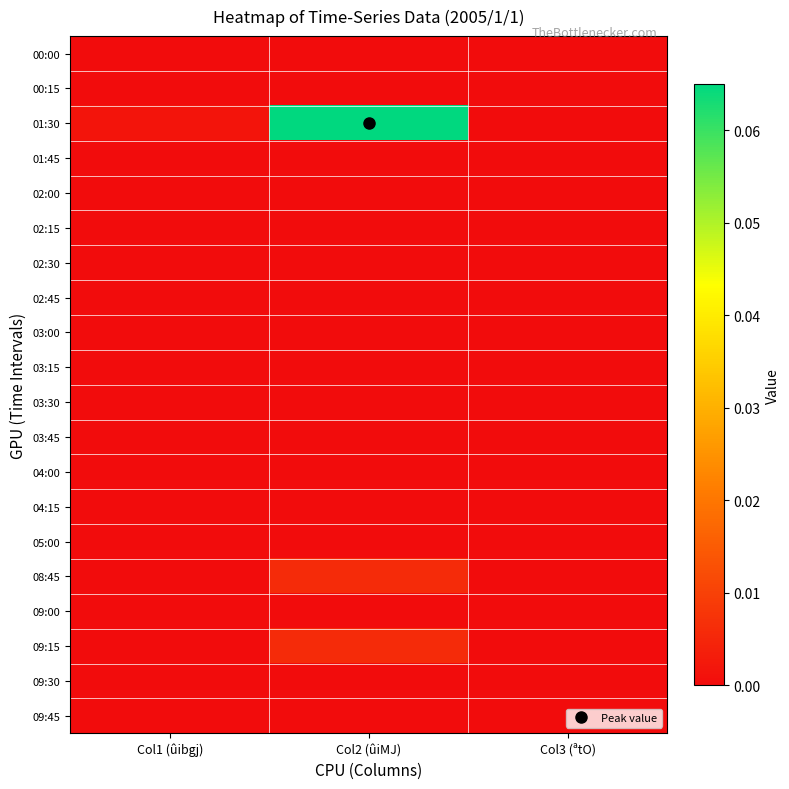

Which series has the widest spread of values?

01:30